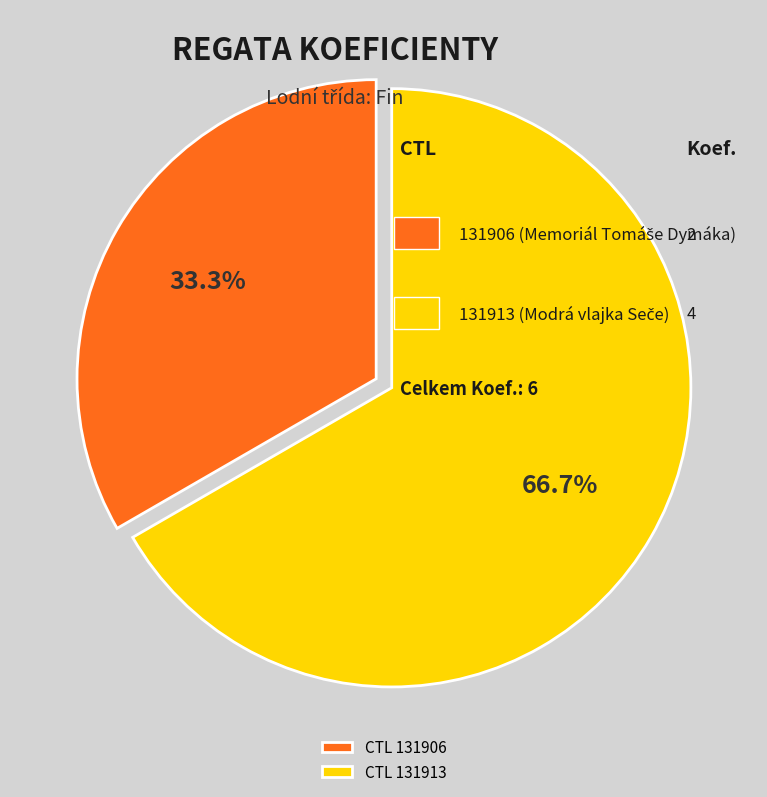

Rank the categories by value from highest to lowest.

CTL 131913, CTL 131906